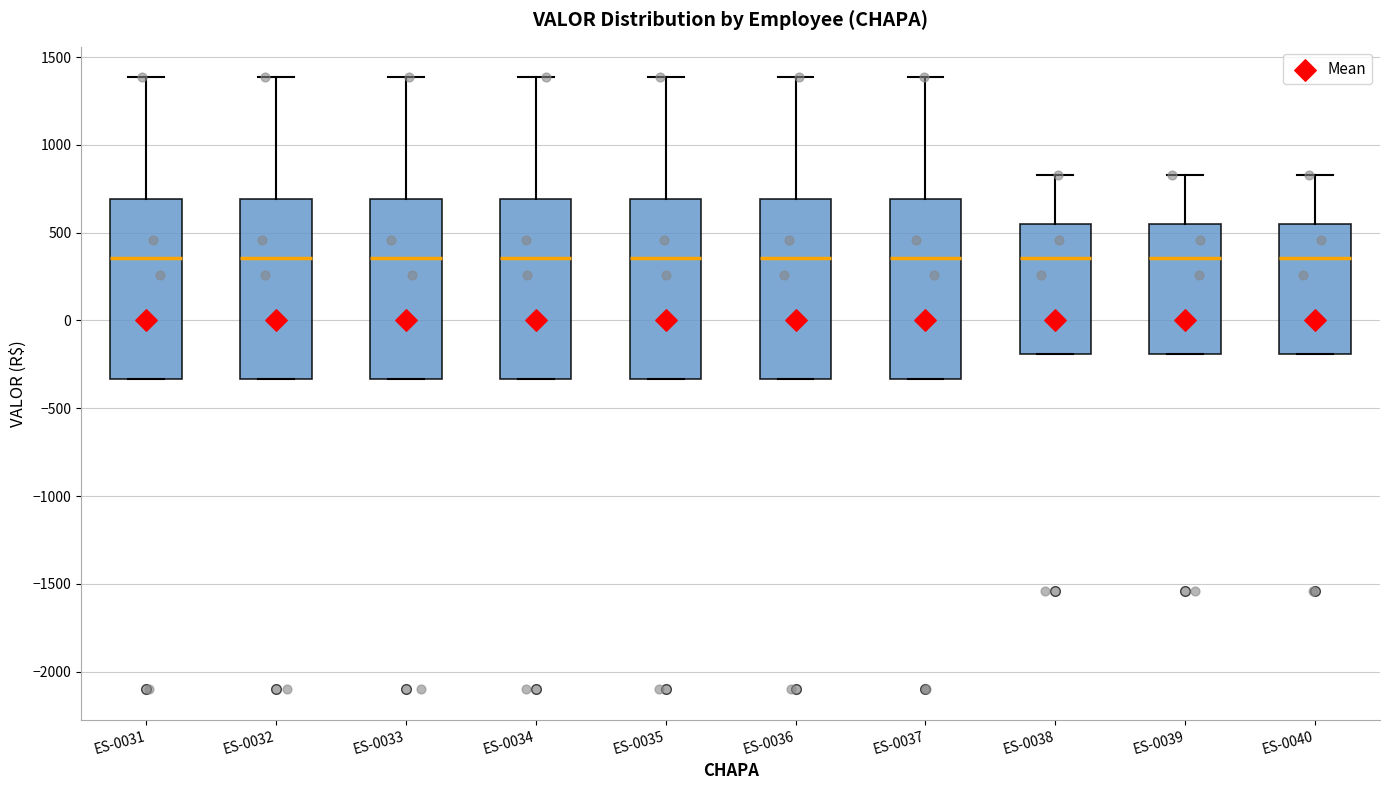

Reading left to right, transcribe this box plot: for each box, give where its median line is, the range the box spans, and where its two whiskers end, as read against the y-axis. The values are not printed on the chart, so give them approximately, as read against the axis.

ES-0031: median 350, box -350 to 700, whiskers -350 to 1400
ES-0032: median 350, box -350 to 700, whiskers -350 to 1400
ES-0033: median 350, box -350 to 700, whiskers -350 to 1400
ES-0034: median 350, box -350 to 700, whiskers -350 to 1400
ES-0035: median 350, box -350 to 700, whiskers -350 to 1400
ES-0036: median 350, box -350 to 700, whiskers -350 to 1400
ES-0037: median 350, box -350 to 700, whiskers -350 to 1400
ES-0038: median 350, box -200 to 550, whiskers -200 to 850
ES-0039: median 350, box -200 to 550, whiskers -200 to 850
ES-0040: median 350, box -200 to 550, whiskers -200 to 850